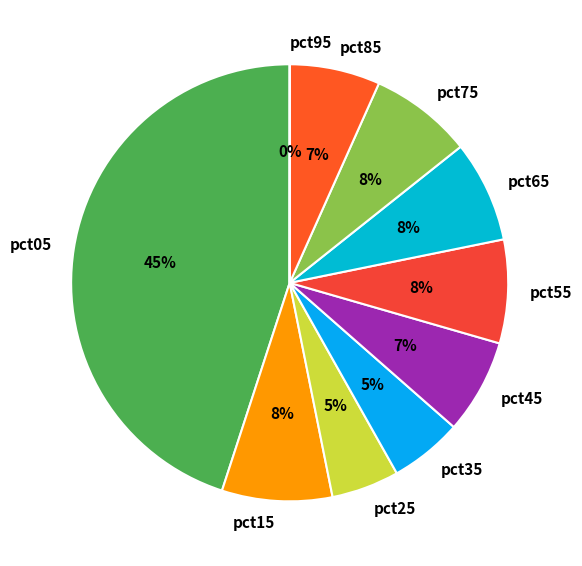

Which slice is the largest?

pct05